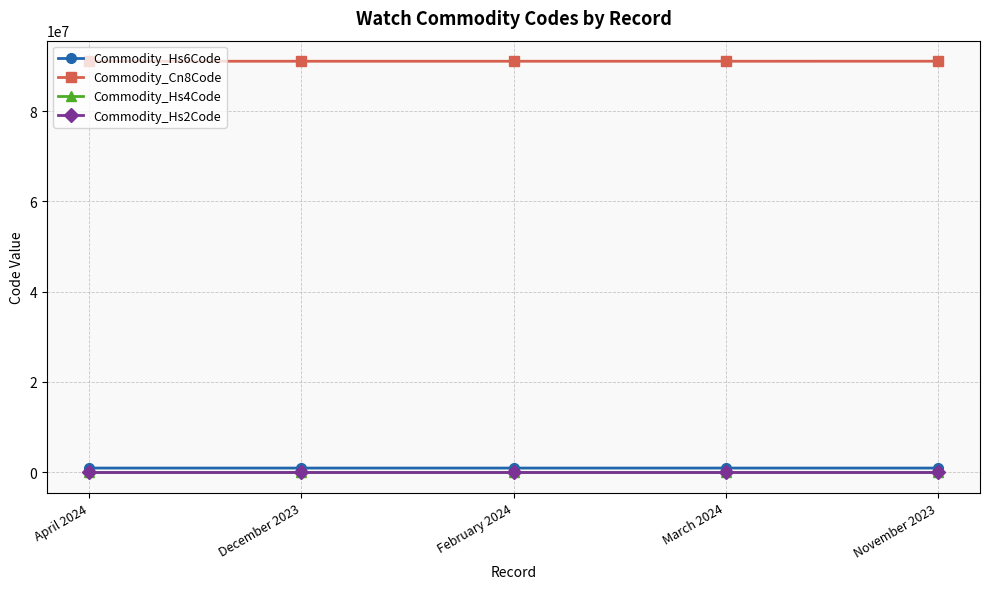

What is the maximum value for Commodity_Hs2Code?

91